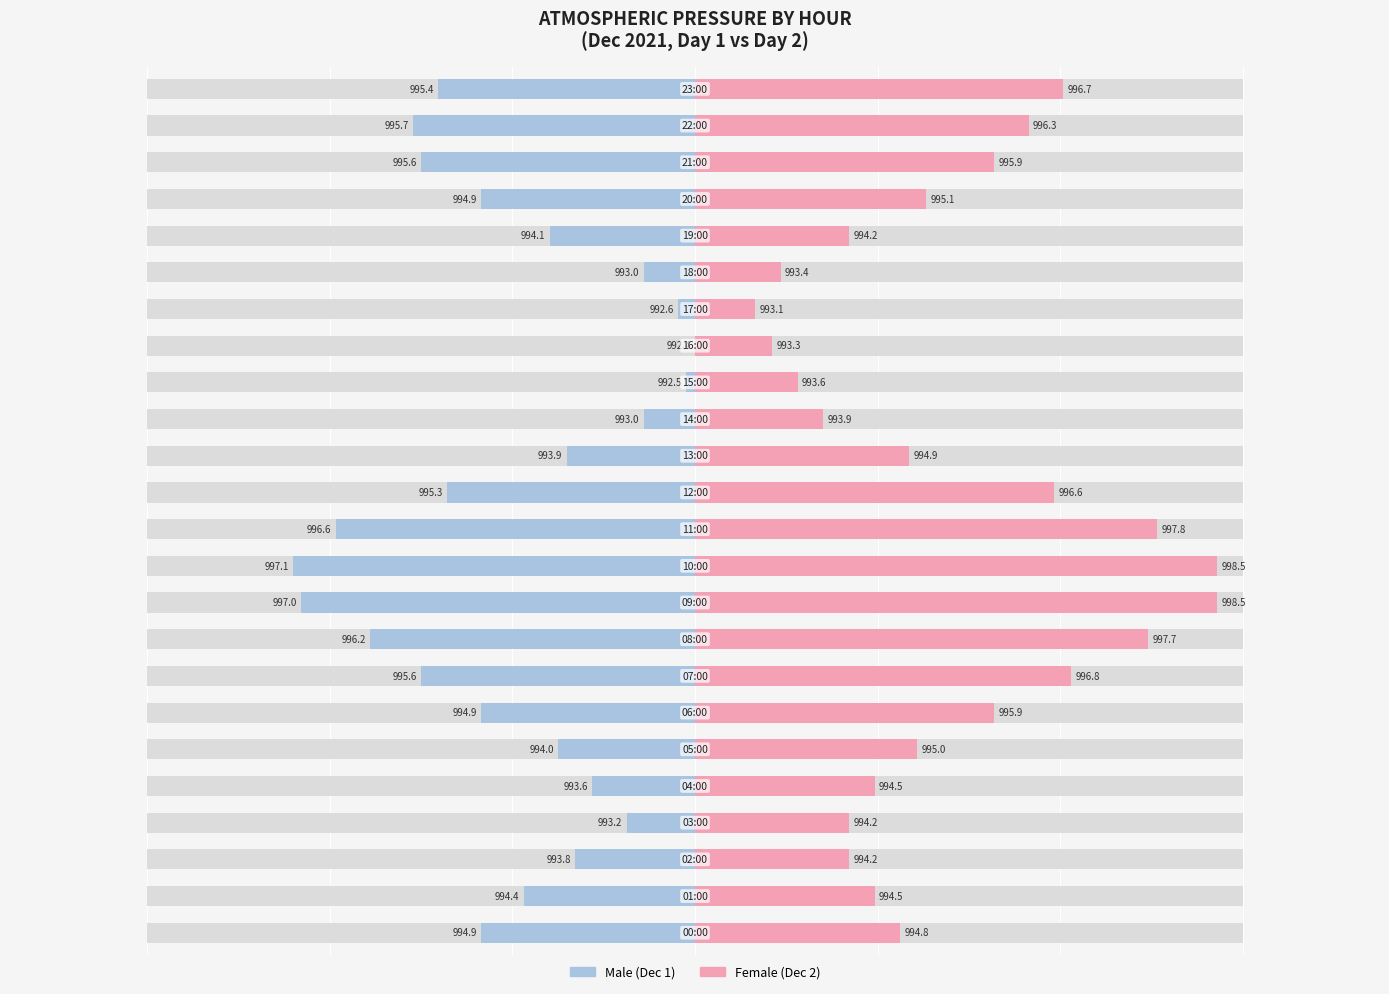

How many bars are there in each group?

2